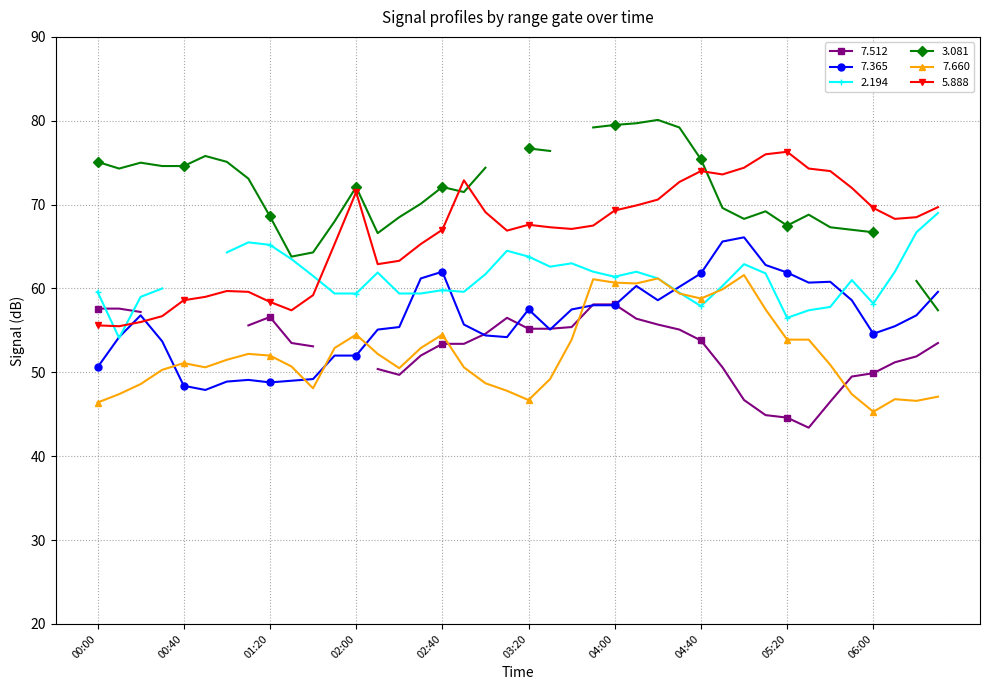

True or false: 7.660 has more than 1 points higher than both neighbors.

True